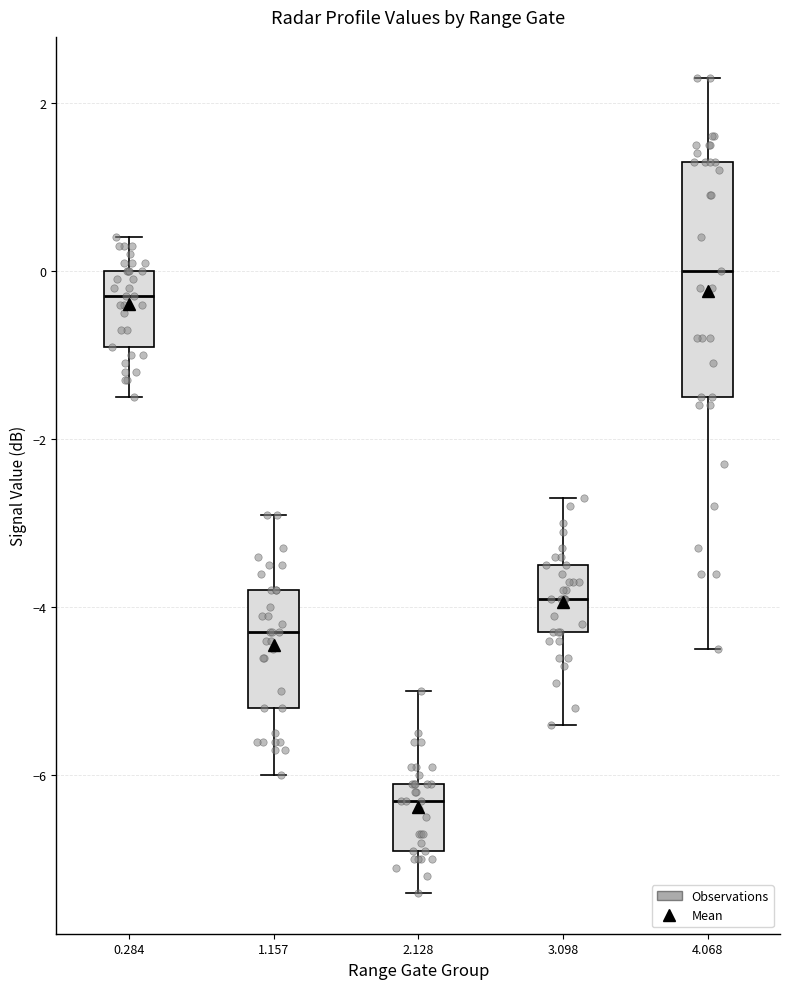

Where does the upper whisker of the box at x = 4.068 end on the y-axis? The values are not printed on the chart, so give them approximately, as read against the axis.

2.4